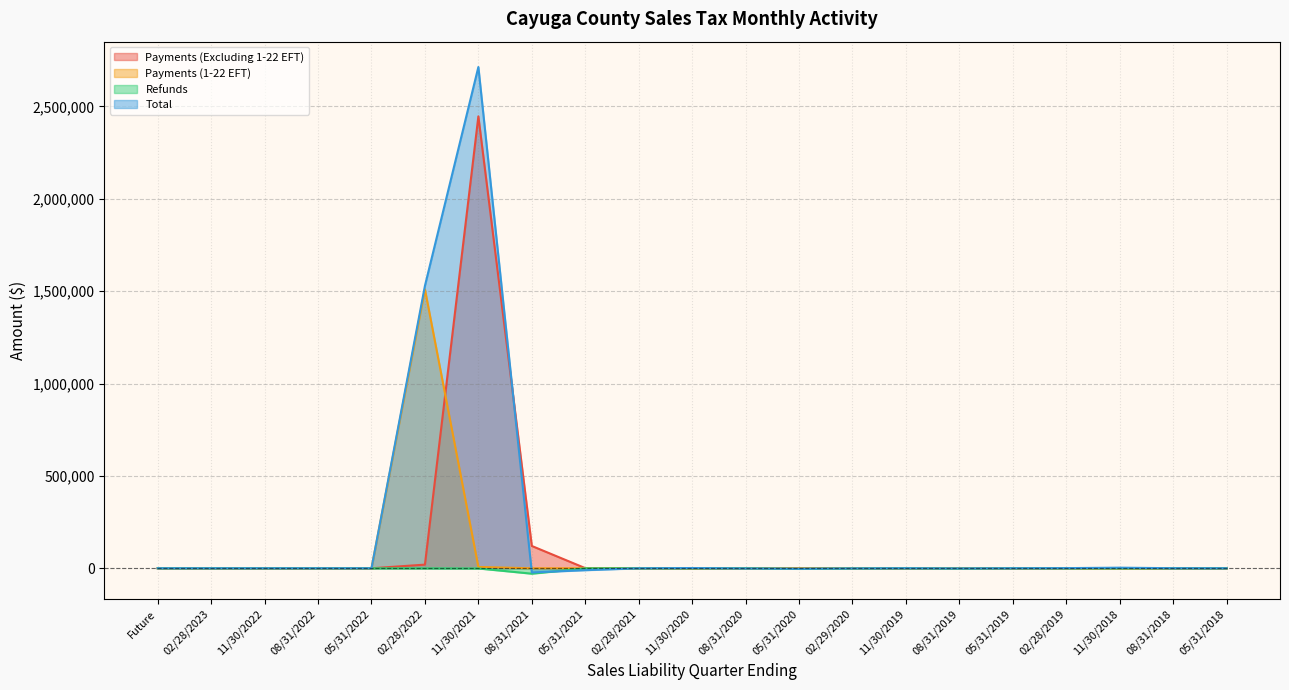

At which category is the sum across all series the highest?

11/30/2021